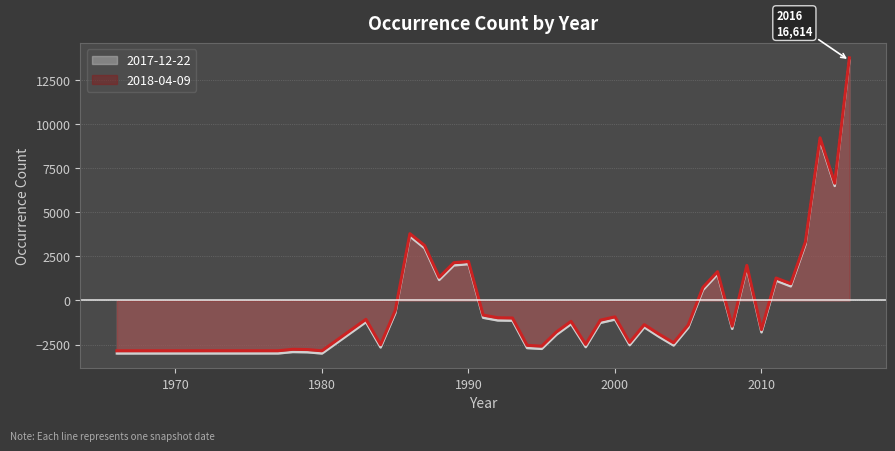

Reading left to right, extract all data points from this chart.

2017-12-22: -3002.4	-3000.4	-2919.4	-2933.4	-3003.4	-1219.4	-2660.4	-722.4	3637.6	2967.6	1165.6	1991.6	2061.6	-977.4	-1129.4	-1142.4	-2695.4	-2741.4	-1938.4	-1334.4	-2641.4	-1267.4	-1078.4	-2531.4	-1518.4	-2054.4	-2549.4	-1542.4	588.6	1483.6	-1606.4	1839.6	-1802.4	1122.6	802.6	3173.6	9073.6	6495.6	13606.6
2018-04-09: -2852.0	-2850.0	-2769.0	-2783.0	-2853.0	-1069.0	-2510.0	-572.0	3788.0	3118.0	1316.0	2142.0	2212.0	-827.0	-979.0	-992.0	-2545.0	-2591.0	-1788.0	-1184.0	-2491.0	-1117.0	-928.0	-2381.0	-1368.0	-1904.0	-2399.0	-1392.0	739.0	1634.0	-1456.0	1990.0	-1652.0	1273.0	953.0	3324.0	9224.0	6646.0	13757.0